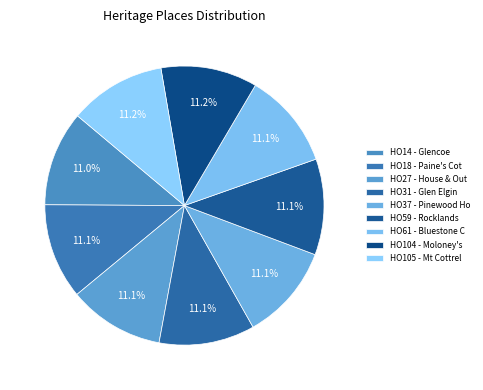

Is there a majority slice in this chart?

No